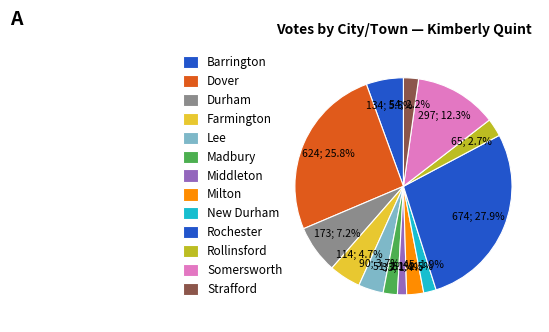

How many segments does this pie chart have?

13